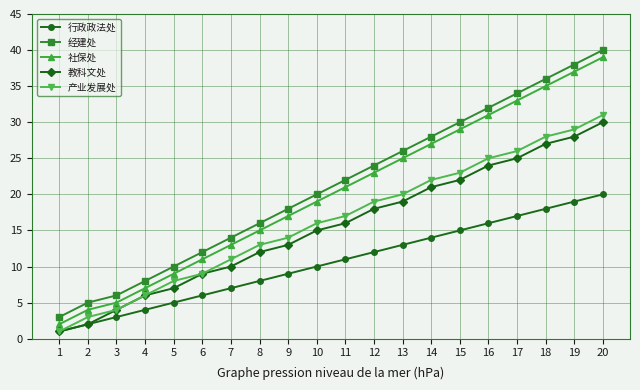

Does the chart display data point markers on the line(s)?

Yes